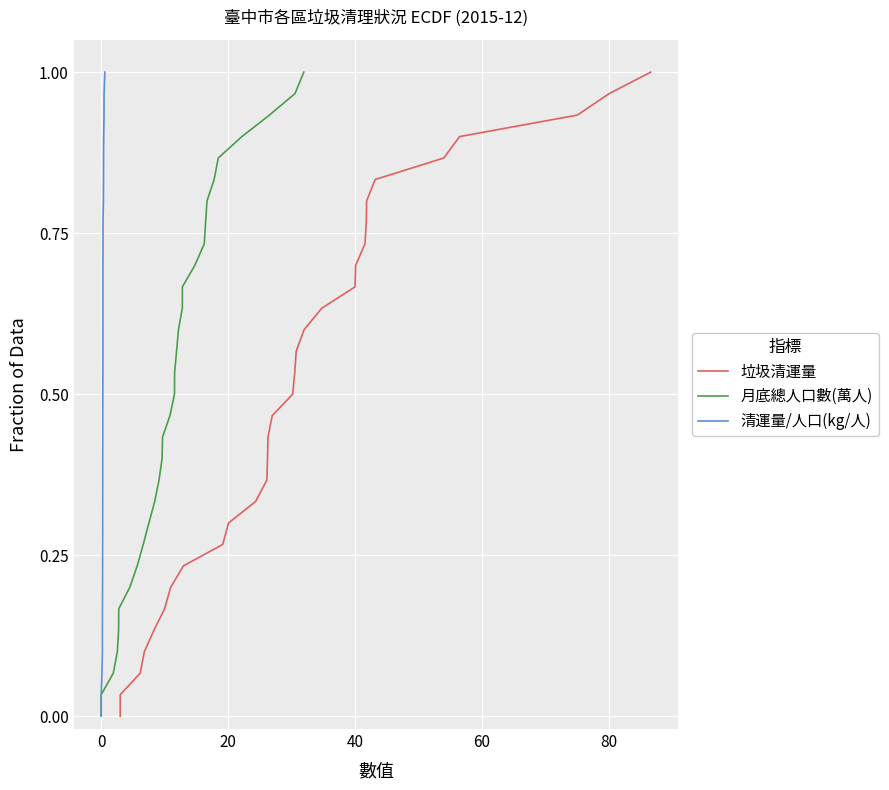

Reading right to left, transcribe all the data shown in this chart.

垃圾清運量: 1.0	1.0	0.9	0.9	0.9	0.8	0.8	0.8	0.7	0.7	0.7	0.6	0.6	0.6	0.5	0.5	0.5	0.4	0.4	0.4	0.3	0.3	0.3	0.2	0.2	0.2	0.1	0.1	0.1	0.0	0.0
月底總人口數(萬人): 1.0	1.0	0.9	0.9	0.9	0.8	0.8	0.8	0.7	0.7	0.7	0.6	0.6	0.6	0.5	0.5	0.5	0.4	0.4	0.4	0.3	0.3	0.3	0.2	0.2	0.2	0.1	0.1	0.1	0.0	0.0
清運量/人口(kg/人): 1.0	1.0	0.9	0.9	0.9	0.8	0.8	0.8	0.7	0.7	0.7	0.6	0.6	0.6	0.5	0.5	0.5	0.4	0.4	0.4	0.3	0.3	0.3	0.2	0.2	0.2	0.1	0.1	0.1	0.0	0.0